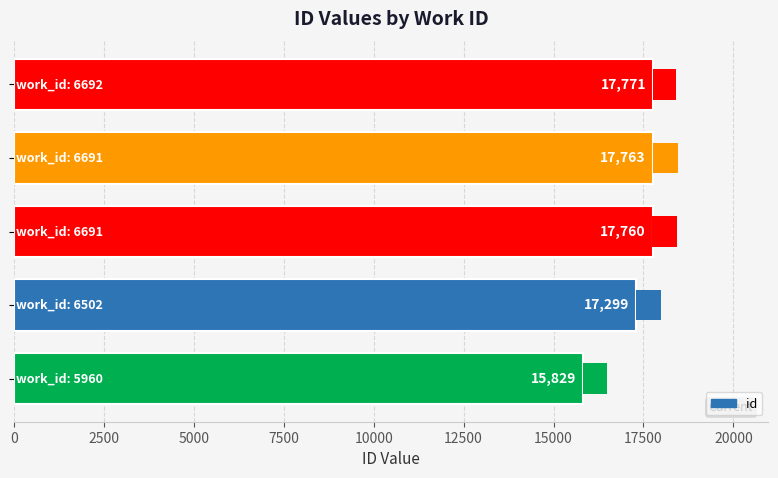

What is the minimum value shown in the chart?

15829